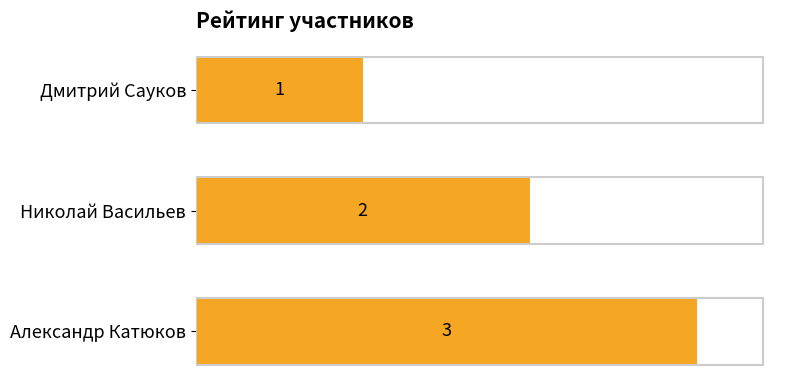

What is the label of the 3rd bar from the top?

Александр Катюков